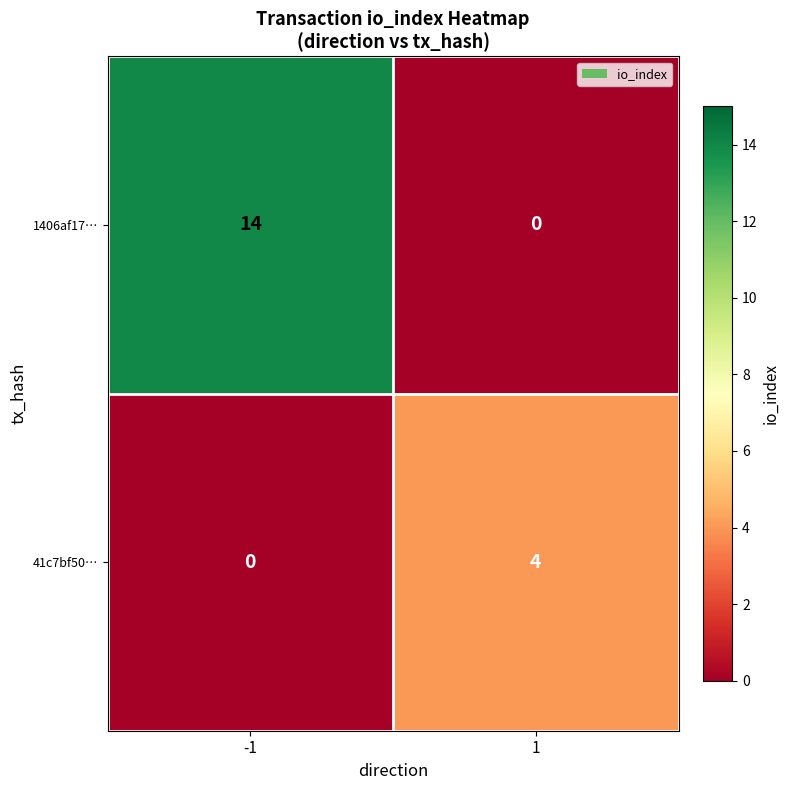

Reading left to right, extract all data points from this chart.

1406af17…: -1=14	1=0
41c7bf50…: -1=0	1=4